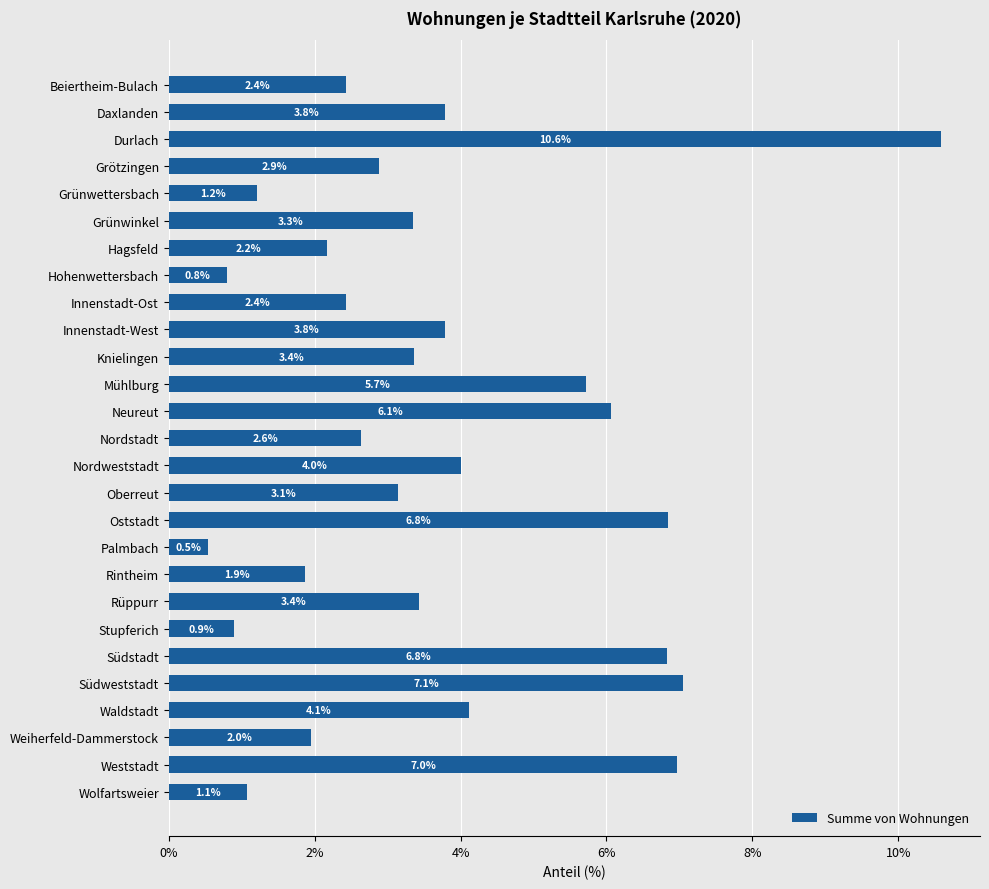

What is the difference between the values at Weststadt and Innenstadt-West?

3.2